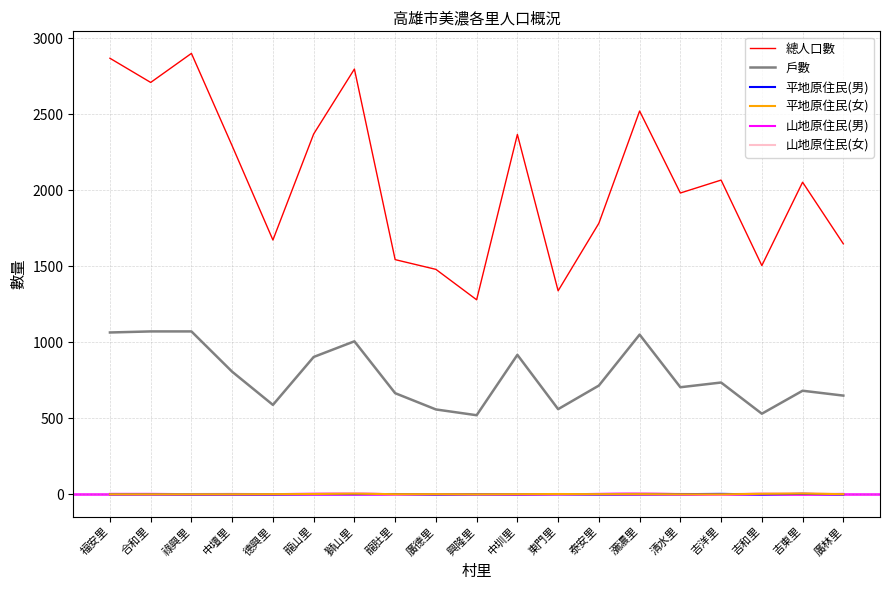

How many series are shown in this chart?

6